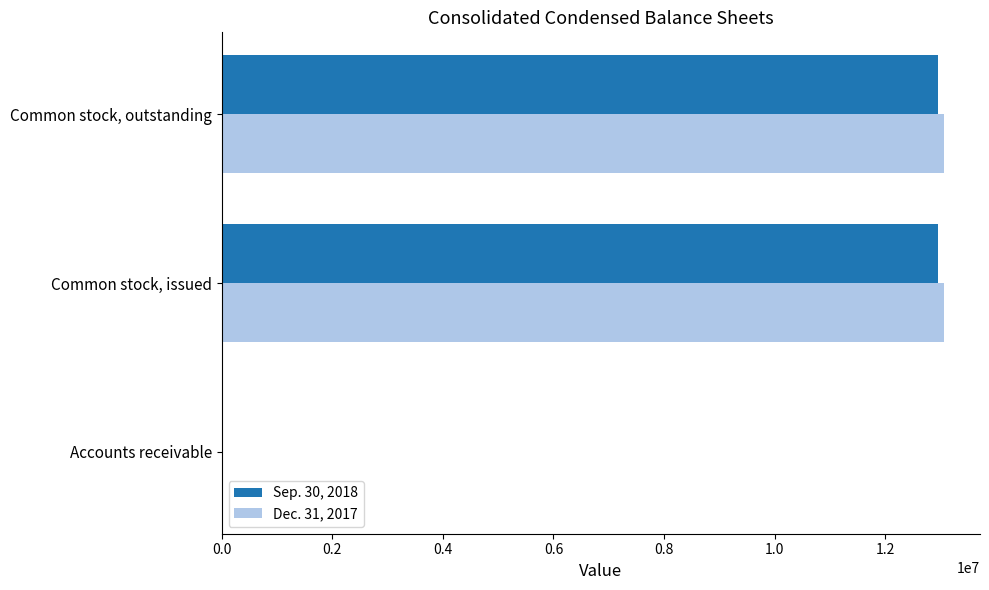

What is the maximum value shown in the chart?

13059341